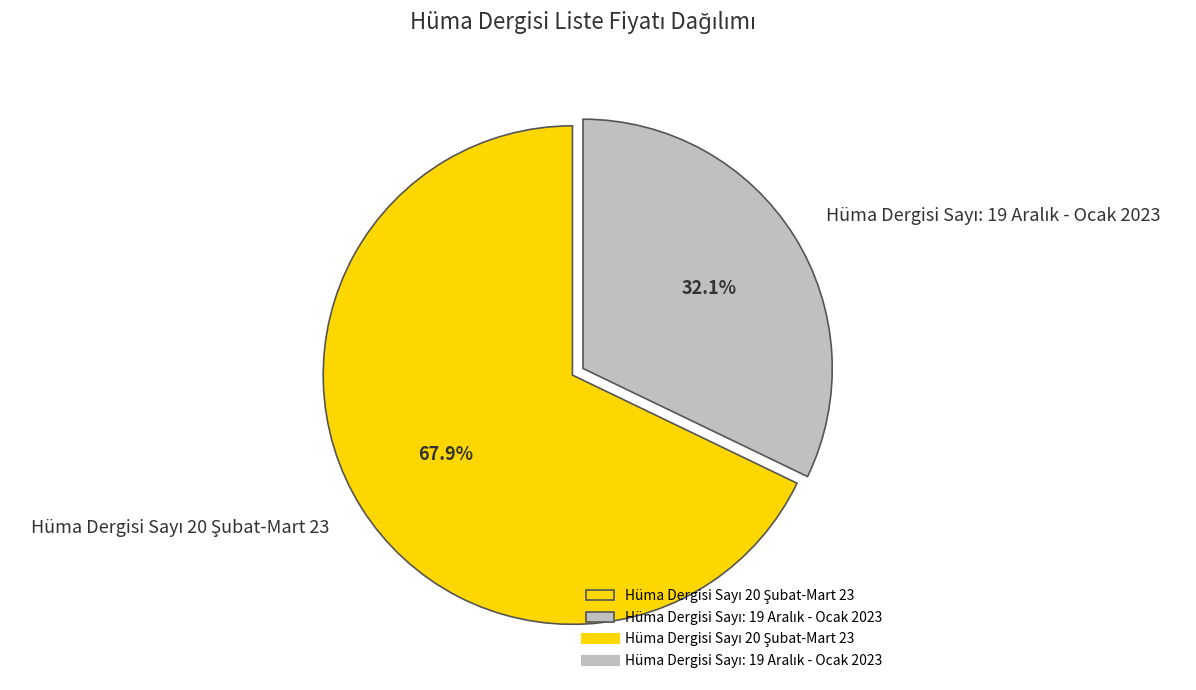

Does any single category account for the majority?

Yes